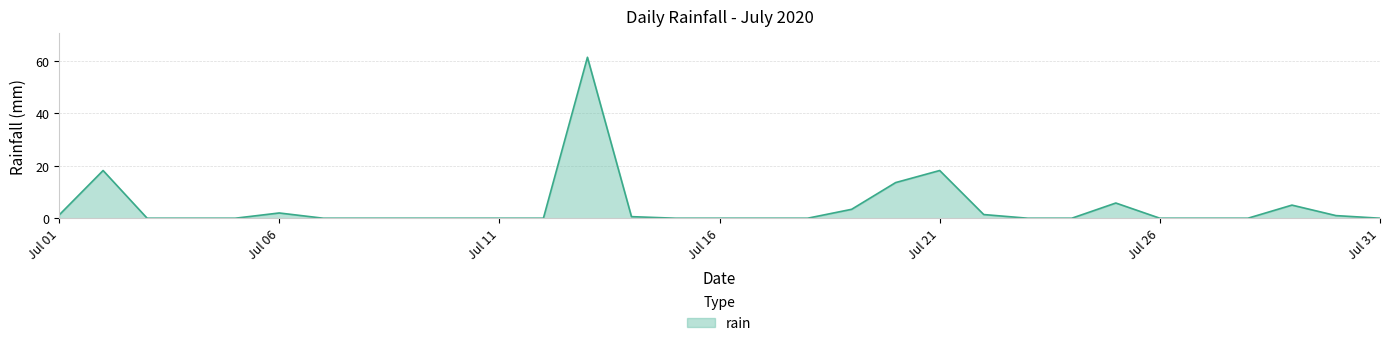

What is the greatest value displayed?

61.4